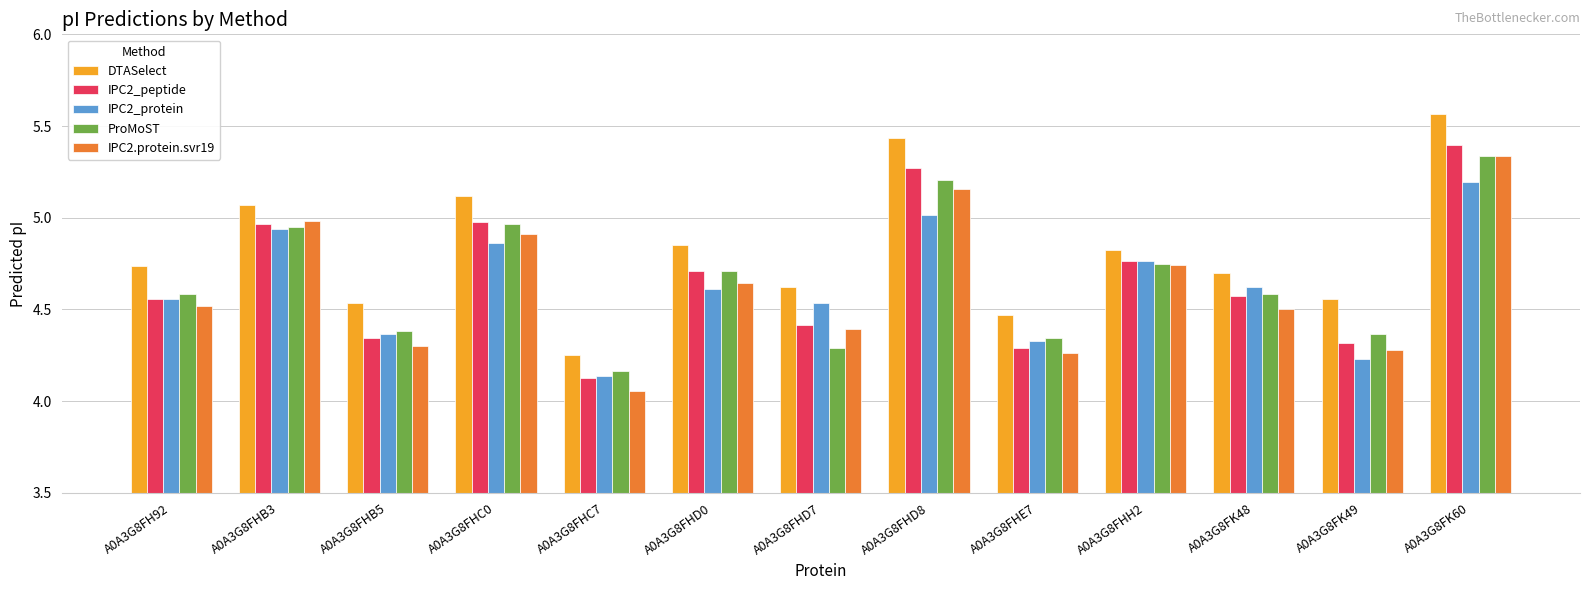

Is it true that IPC2.protein.svr19 equals 4.5 at A0A3G8FK48?

True